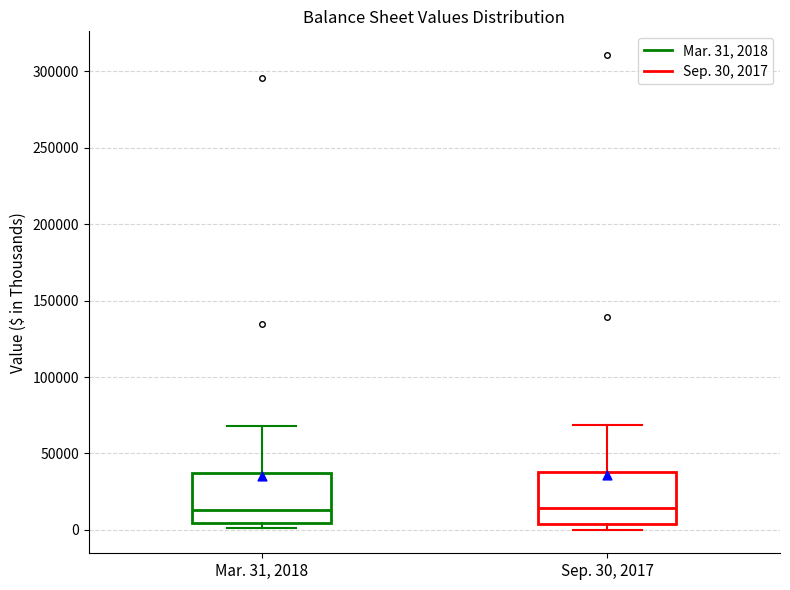

Reading left to right, read every box against the y-axis: the position of its median line, the range the box covers, and the ends of its whiskers. The values are not printed on the chart, so give them approximately, as read against the axis.

Mar. 31, 2018: median 15000, box 5000 to 35000, whiskers 0 to 70000
Sep. 30, 2017: median 15000, box 5000 to 40000, whiskers 0 to 70000